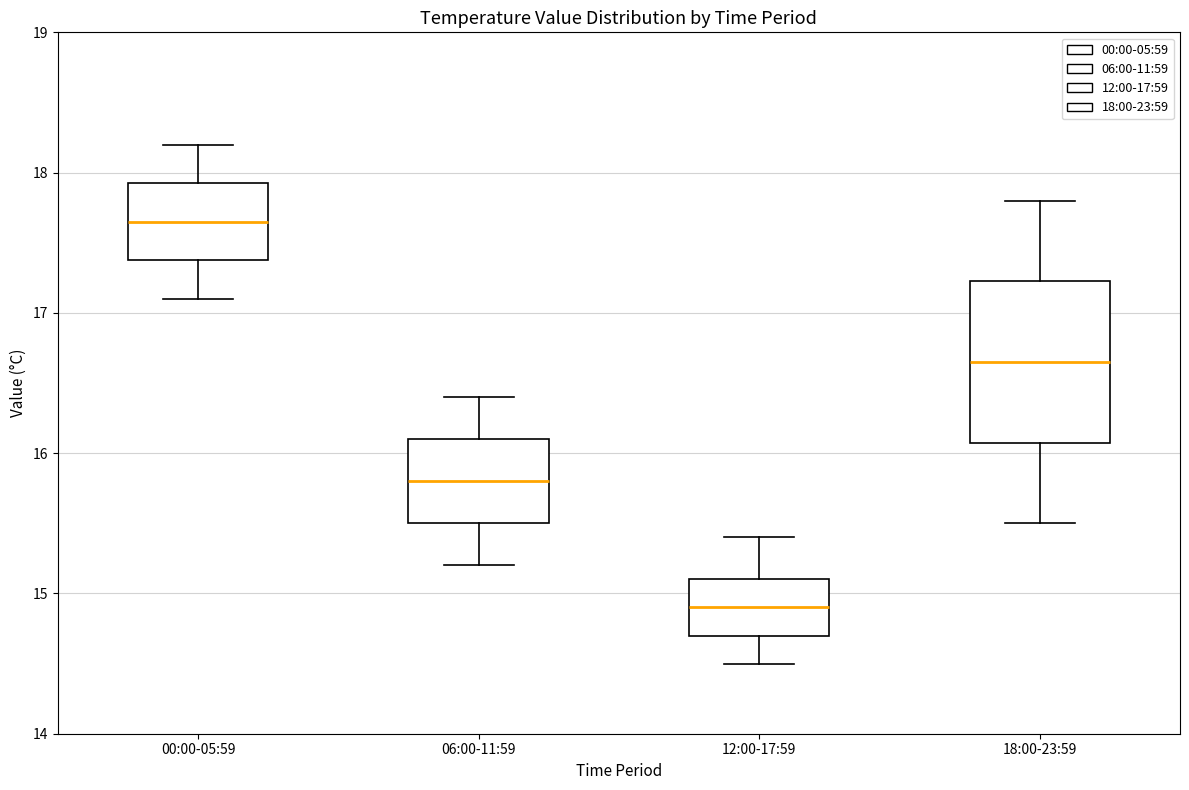

Which box's median line is the highest?

00:00-05:59